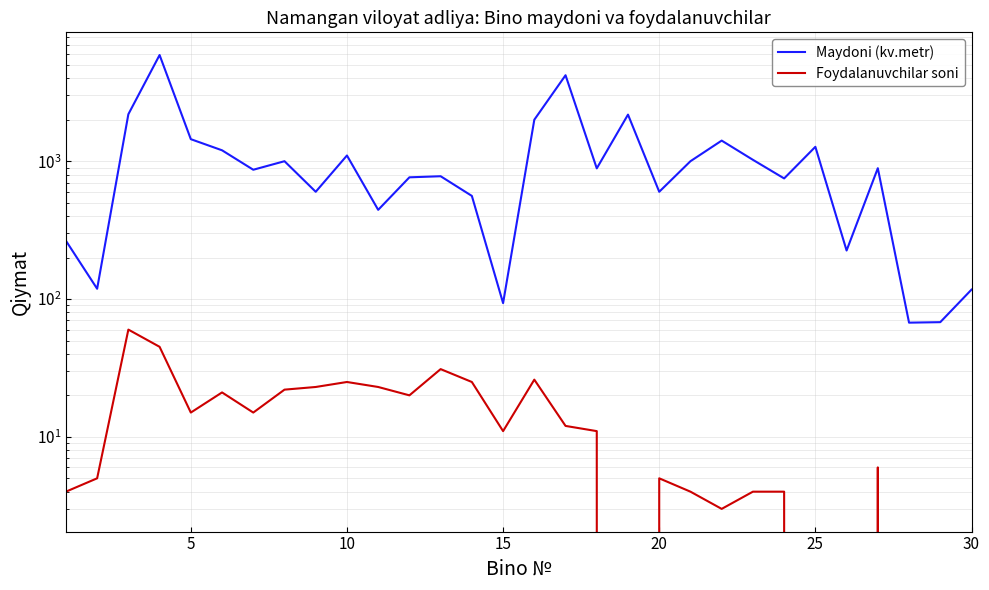

True or false: Maydoni (kv.metr) and Foydalanuvchilar soni cross at least once.

False